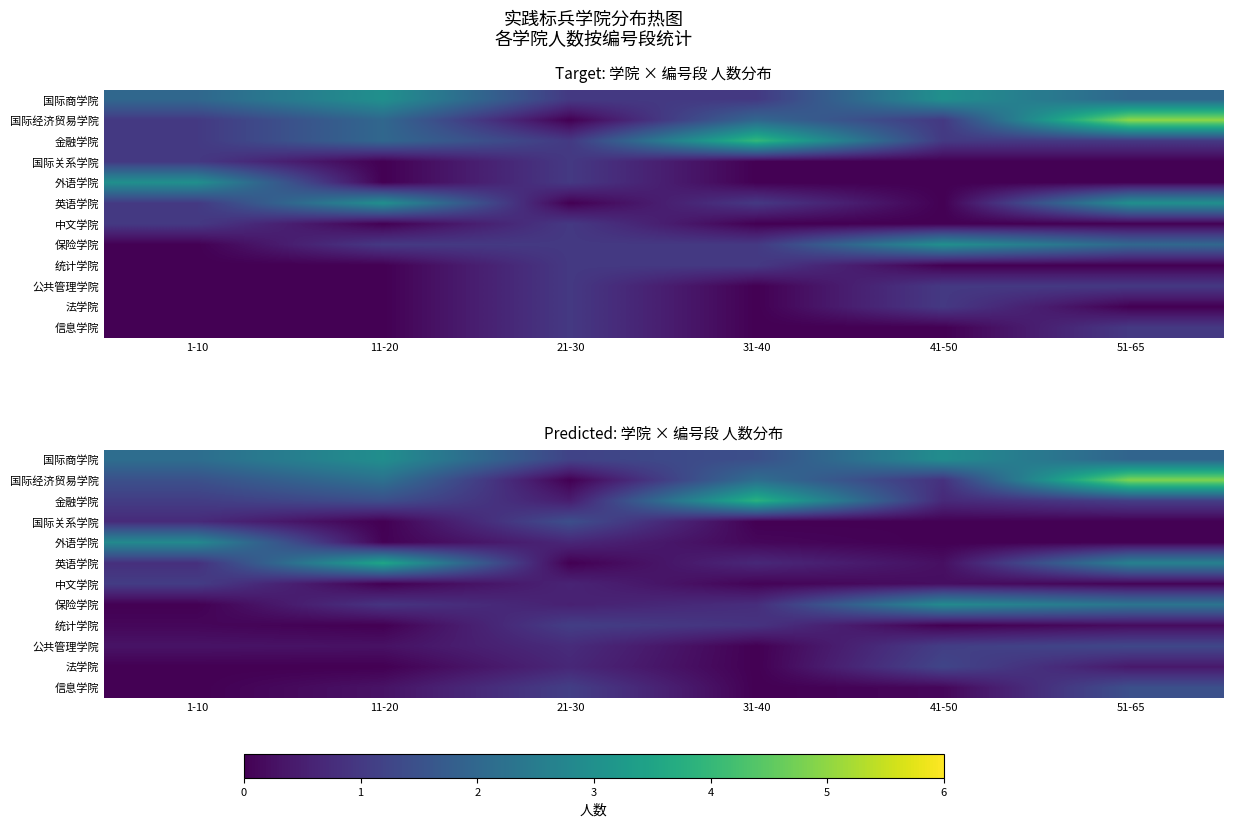

How many data points does each series have?

6